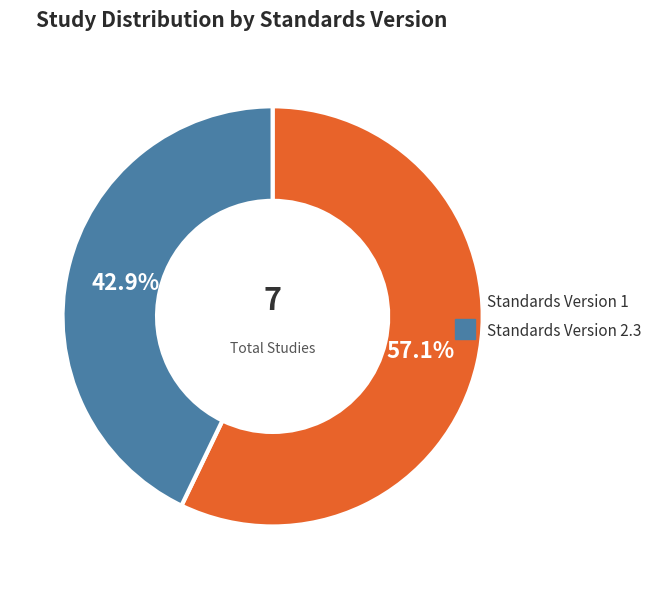

Is there a majority slice in this chart?

Yes